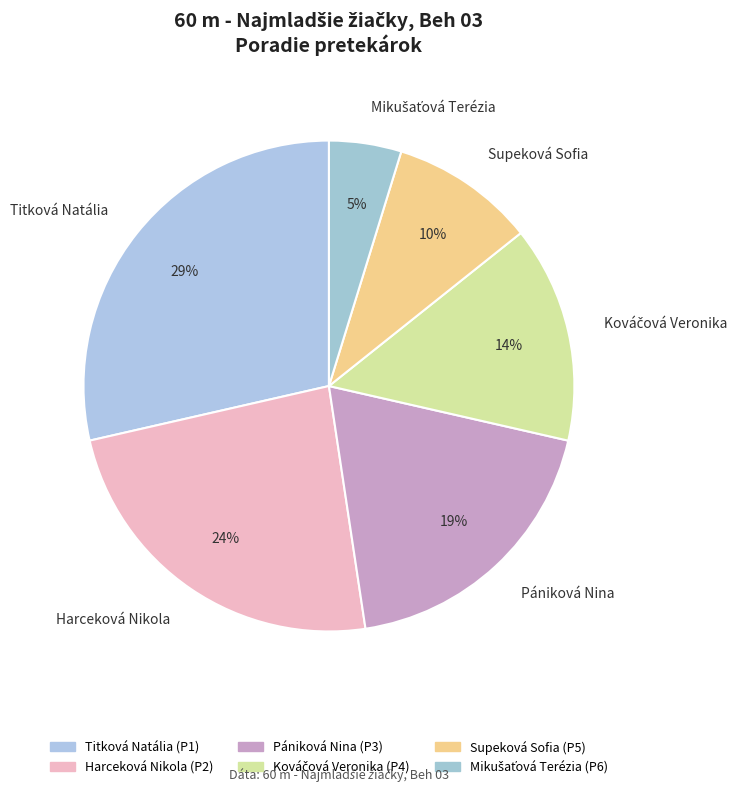

To the nearest percent, what is the average slice percentage?

17%